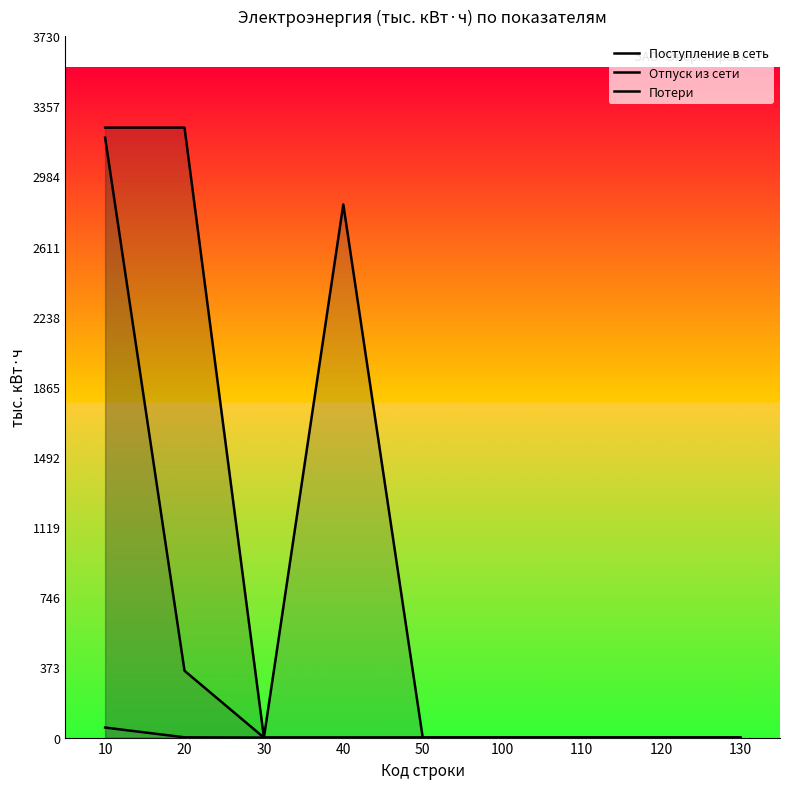

True or false: Поступление в сеть has more than 1 interior local peaks.

False